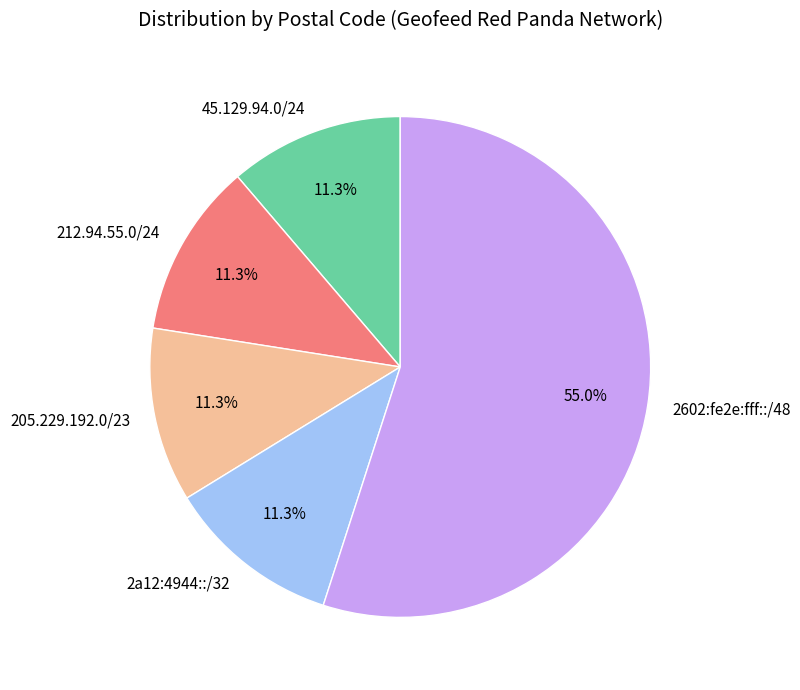

Does any single category account for the majority?

Yes